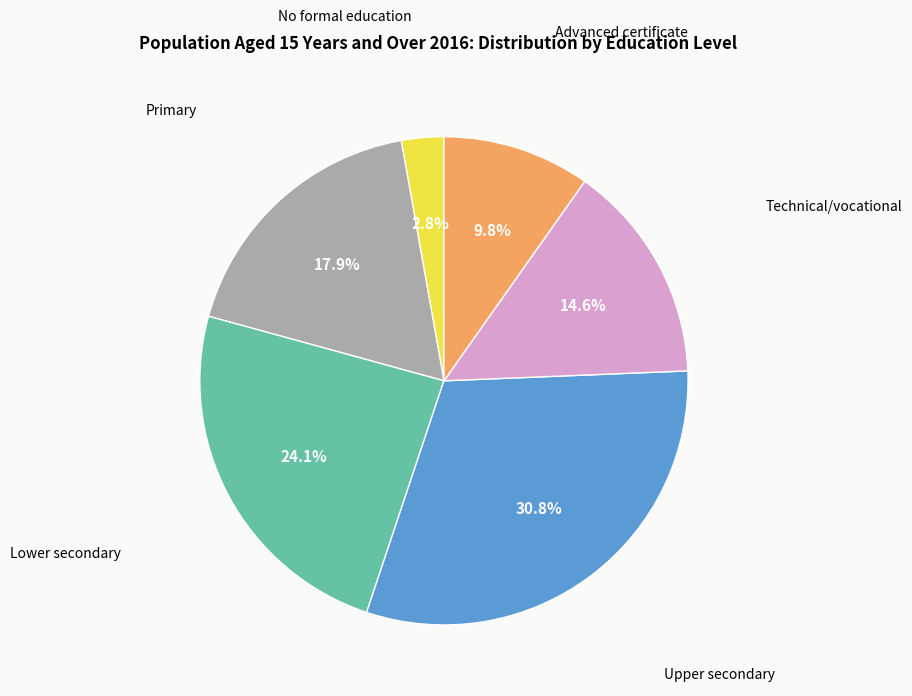

Is there a majority slice in this chart?

No